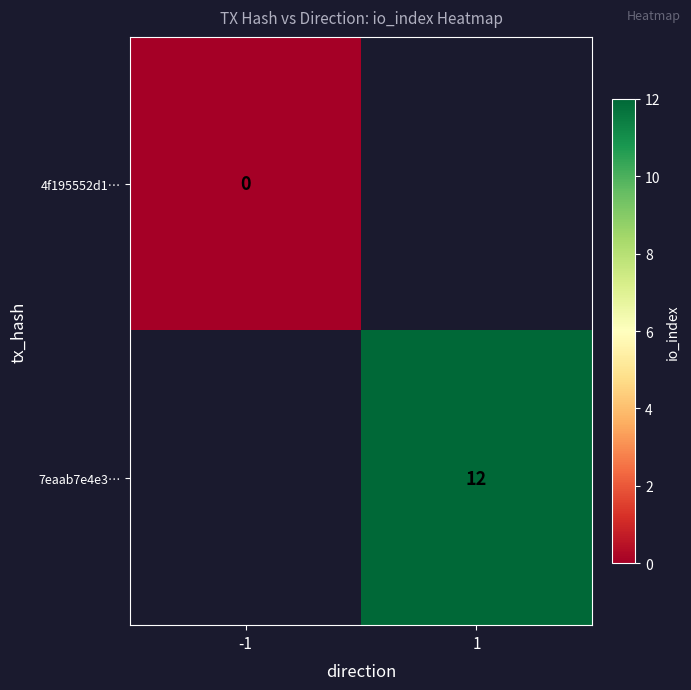

How many distinct data groups are displayed?

2